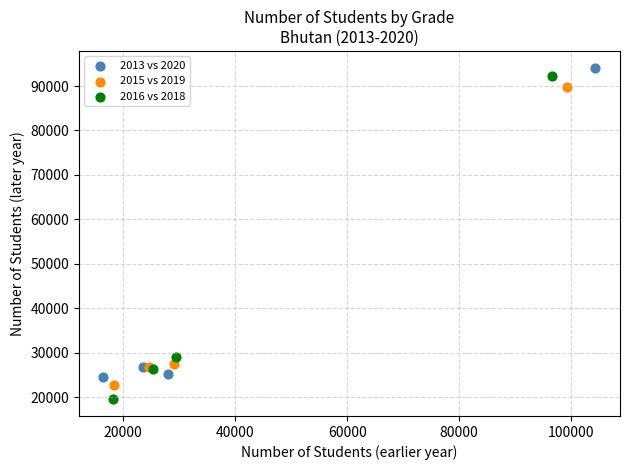

Which series reaches the minimum Y coordinate?

2016 vs 2018